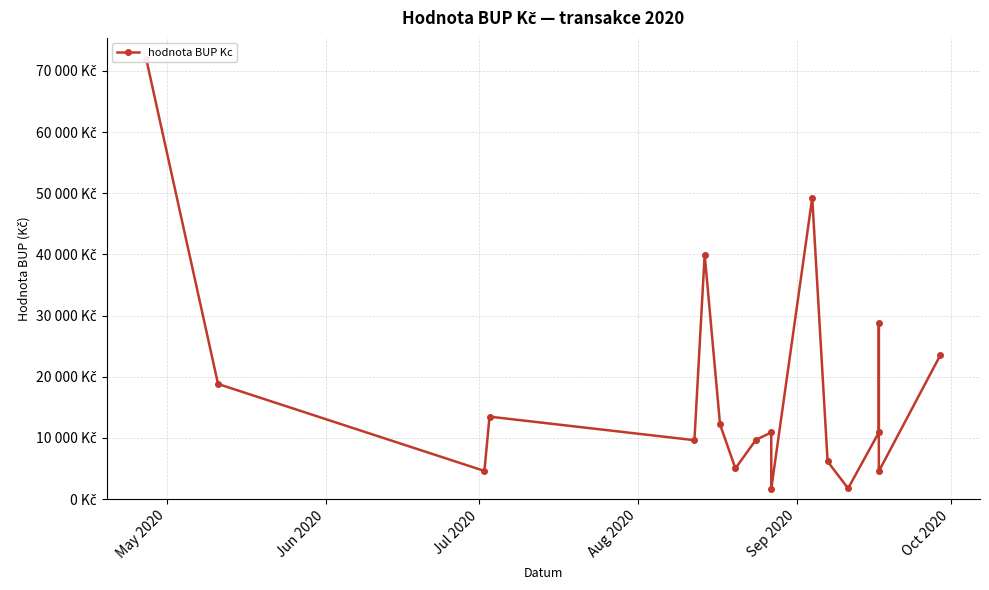

Reading right to left, list all the values displayed in this chart.

23522.4	4537.6	28706.0	10890.0	1742.4	6146.8	49264.2	1663.8	10890.0	9680.0	5009.4	12208.9	39978.4	9621.9	13474.6	4594.5	18816.0	71897.0